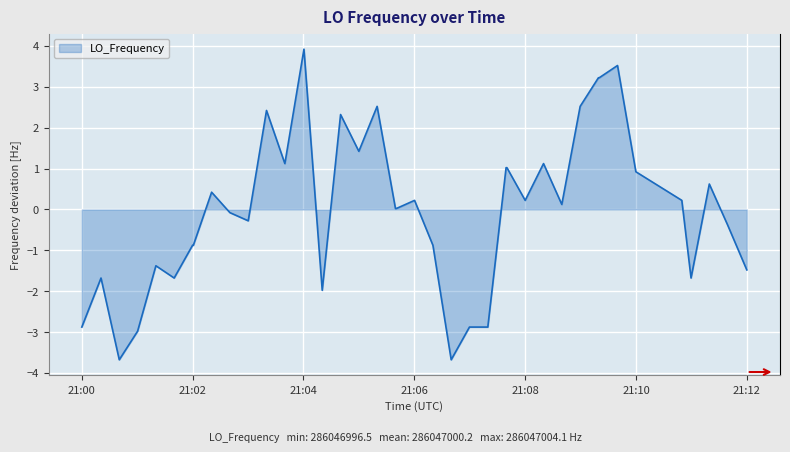

How many lines are shown in the chart?

1